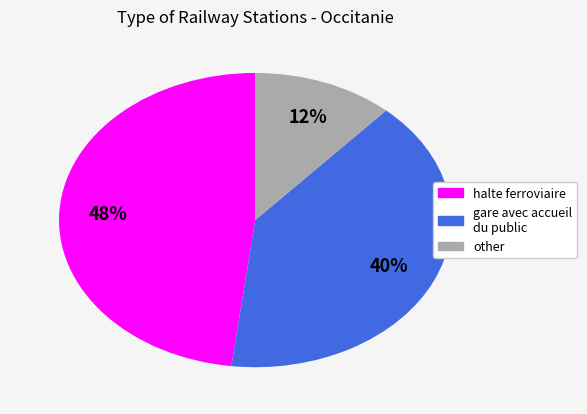

Is there any slice that represents more than half of the pie?

No